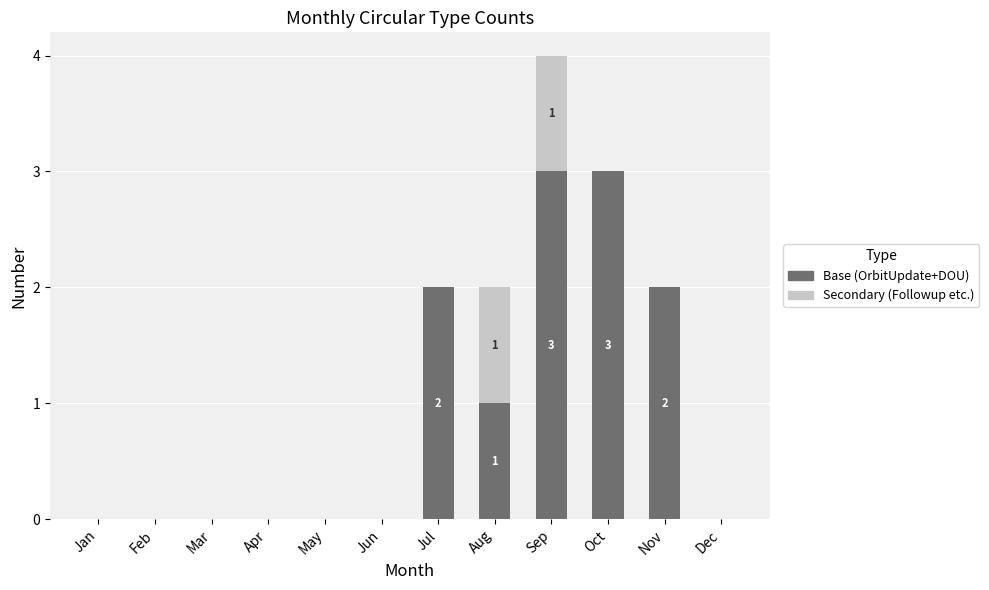

At which category is the sum across all series the highest?

Sep